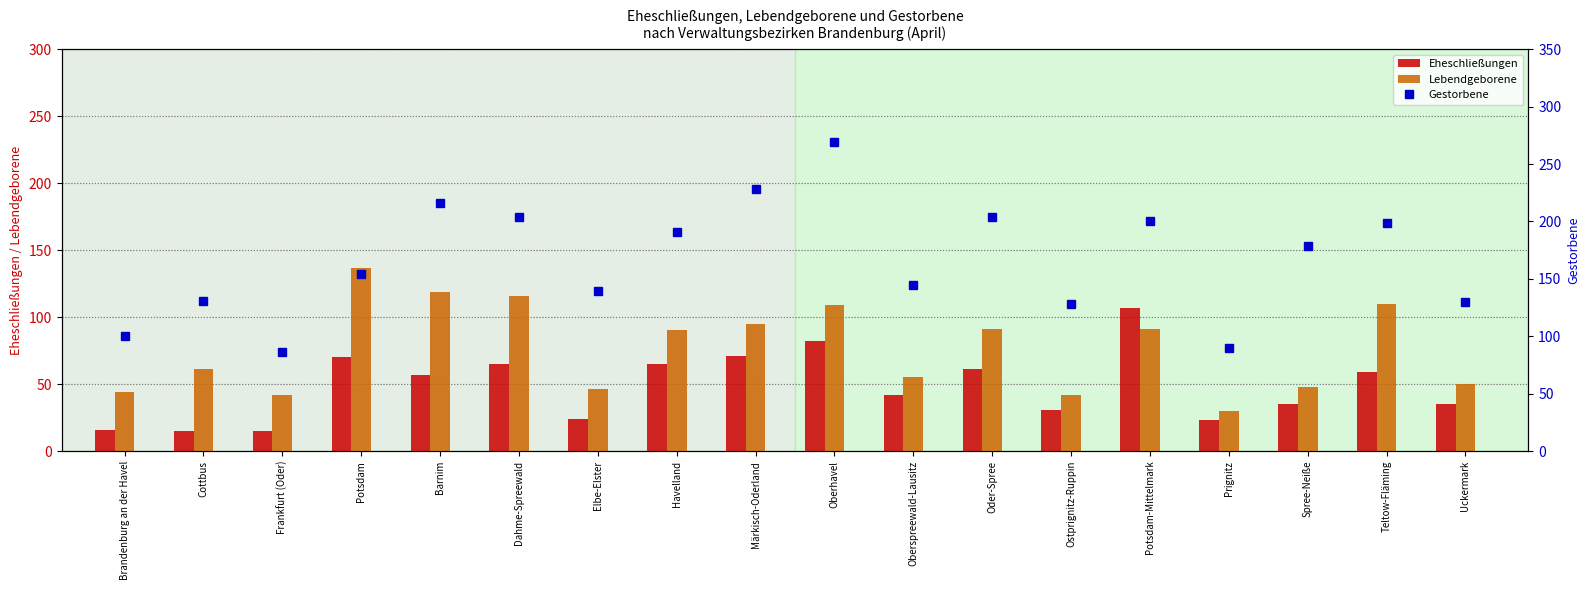

List the series in order of their peak value, lowest first.

Eheschließungen, Lebendgeborene, Gestorbene